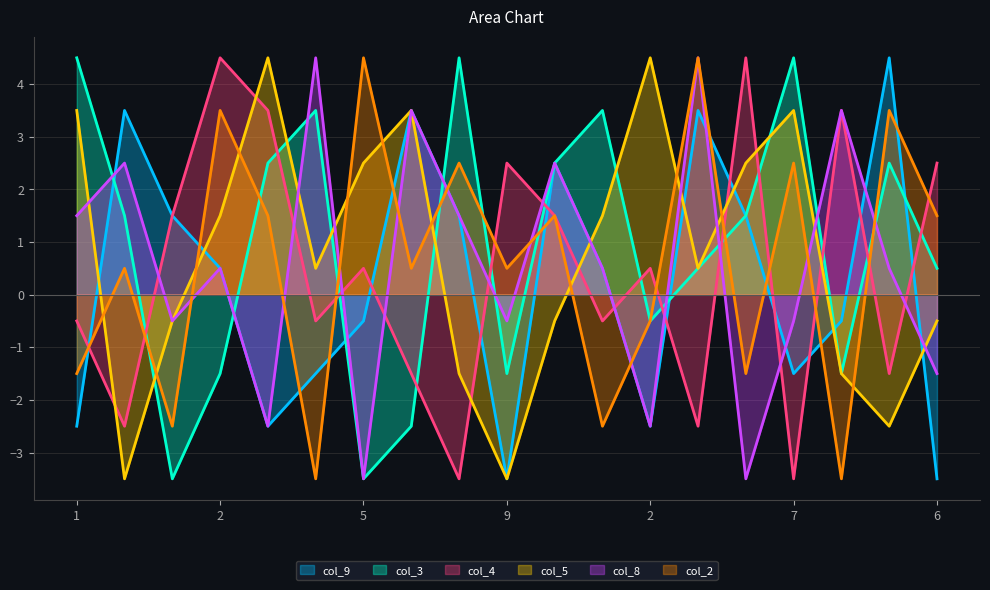

Is the value of col_3 at 4 greater than the value of col_2 at 1?

Yes